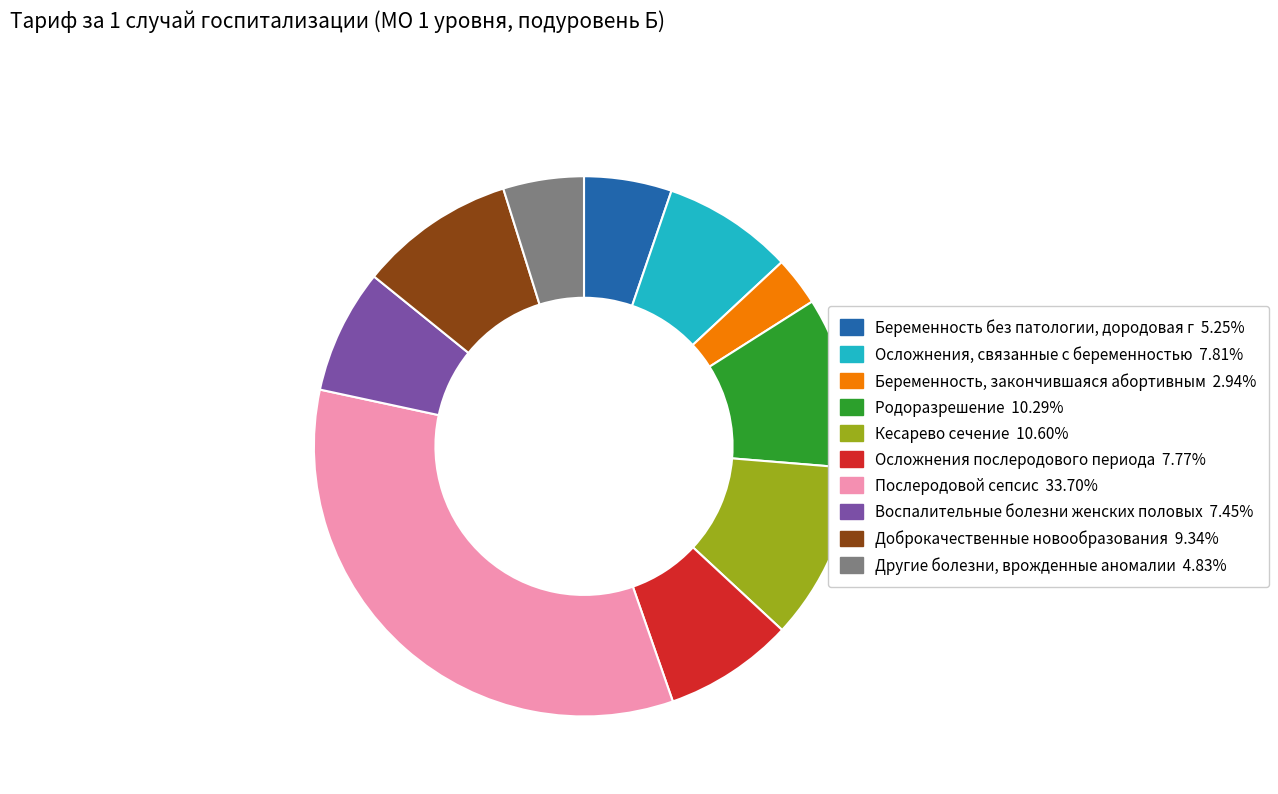

What is the ratio of the value at Беременность без патологии, дородовая г to the value at Воспалительные болезни женских половых?

0.7